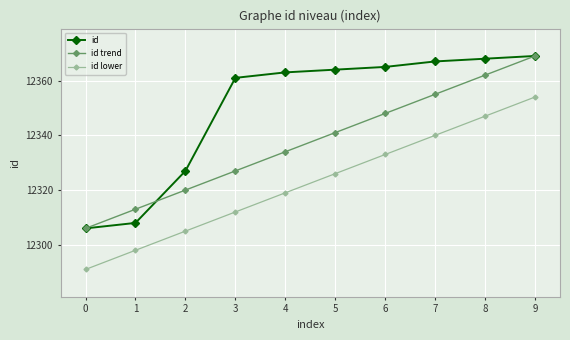

At how many categories does at least one series exceed 12339?

7